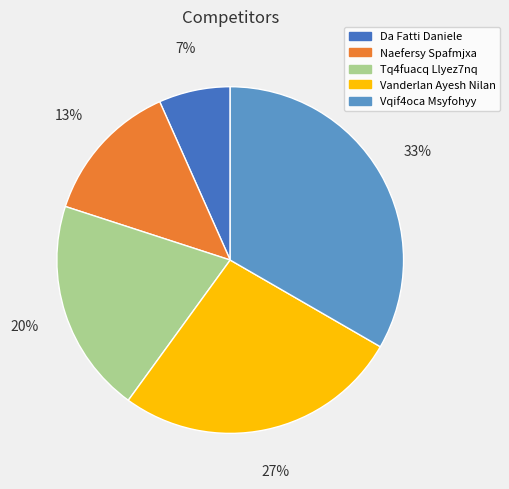

How many slices are in this pie chart?

5